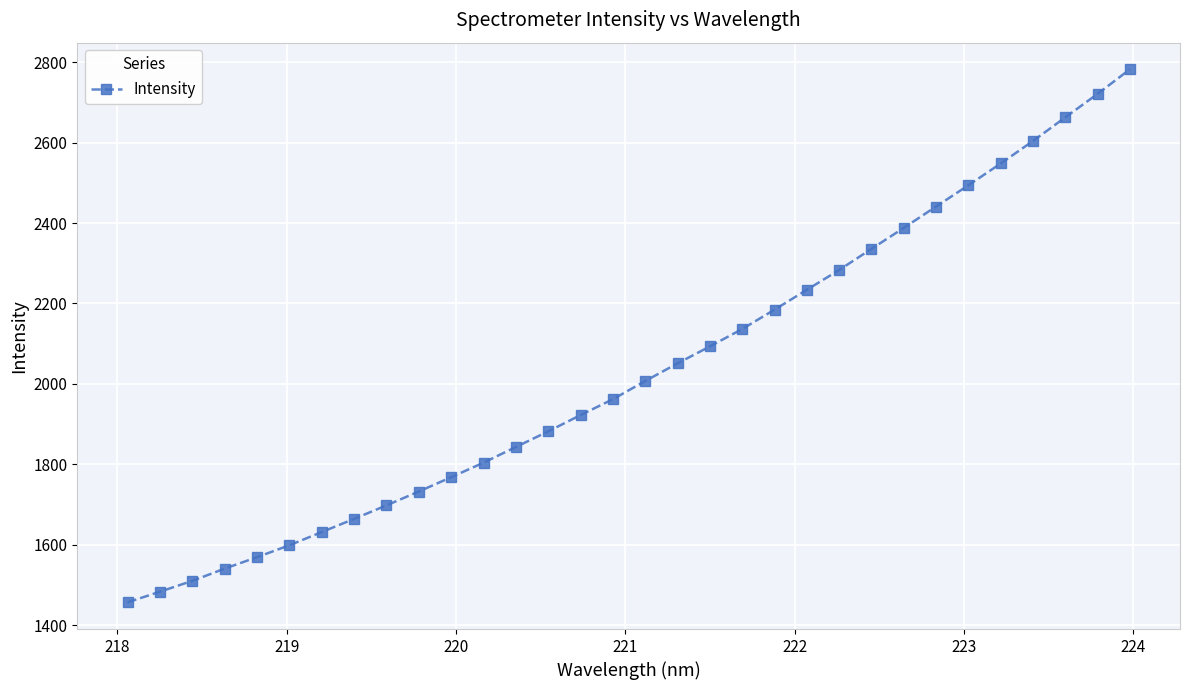

What is the smallest value displayed?

1456.4